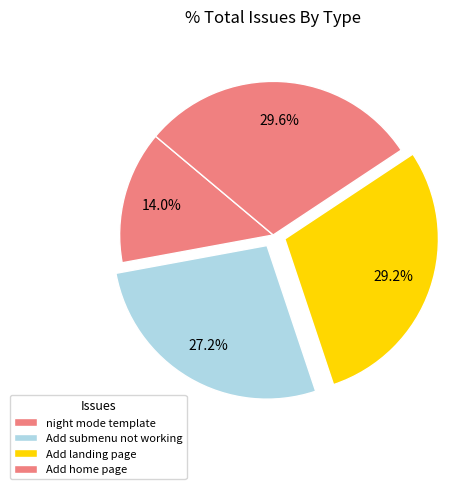

How many segments does this pie chart have?

4